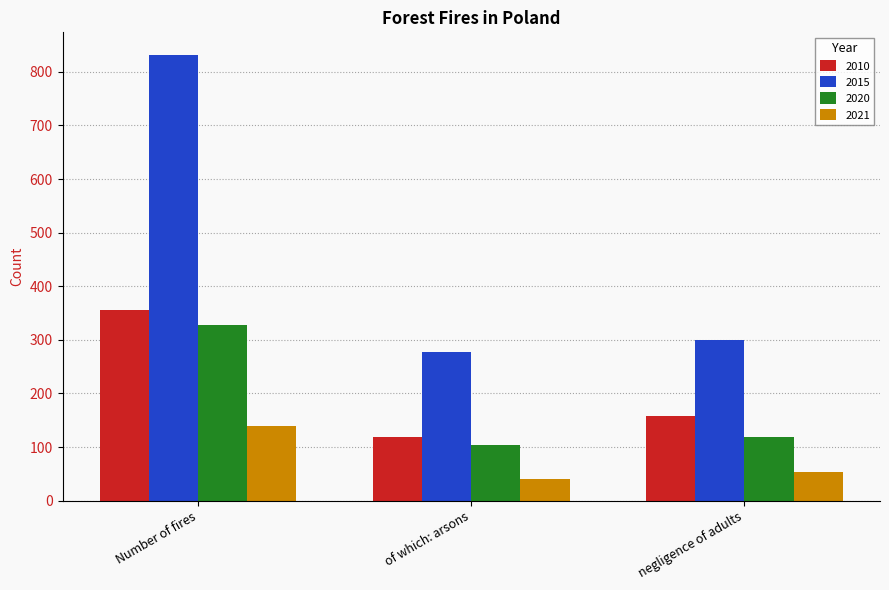

Between Number of fires and negligence of adults, which series saw the biggest shift?

2015